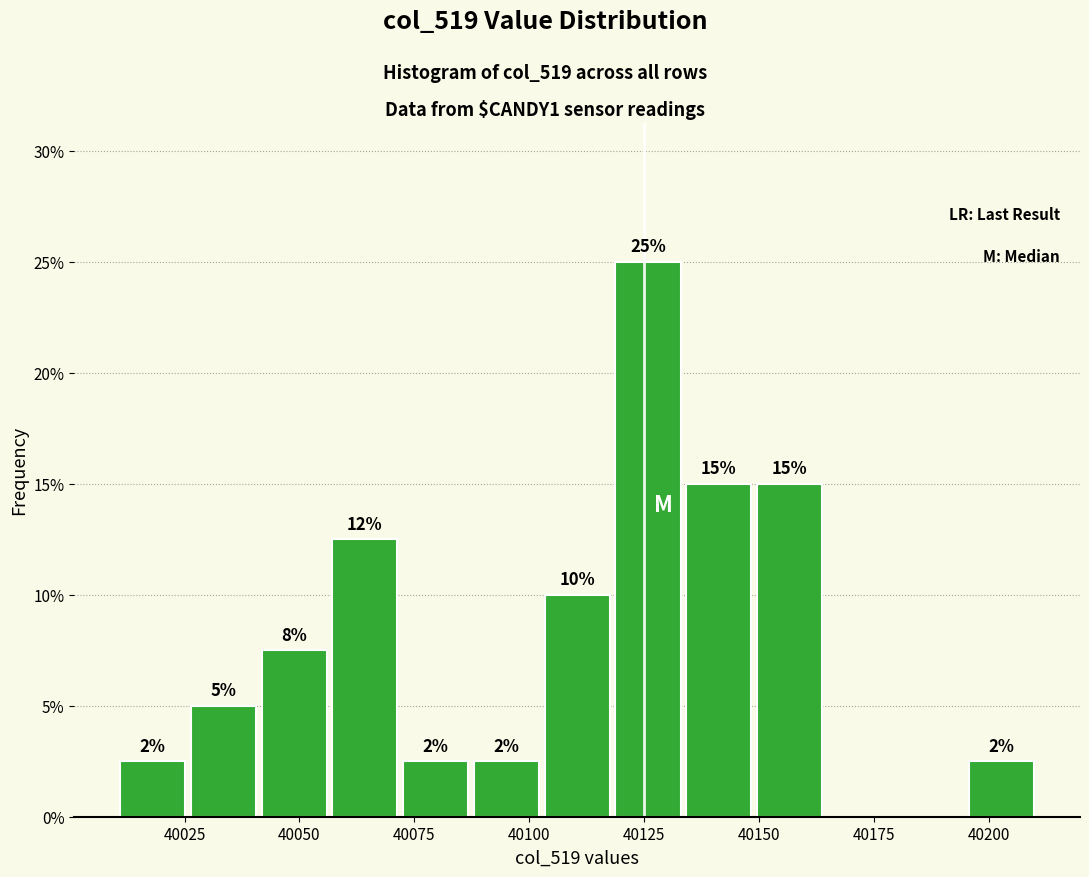

Around what value on the x-axis is the tallest bar? Give the approximate position of its centre, as read against the axis.

40125